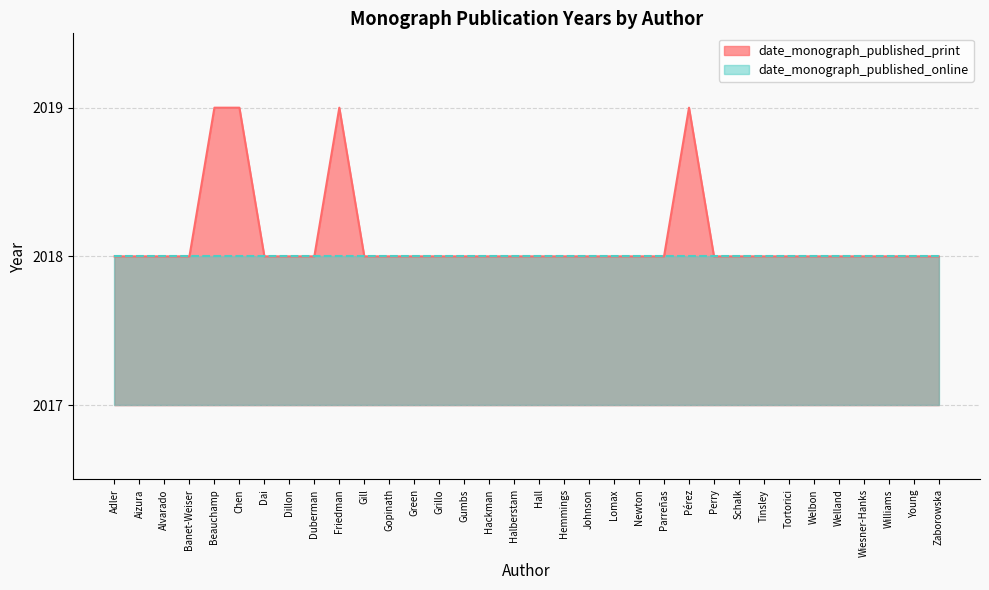

Reading left to right, extract all data points from this chart.

Adler=2018	Aizura=2018	Alvarado=2018	Banet-Weiser=2018	Beauchamp=2019	Chen=2019	Dai=2018	Dillon=2018	Duberman=2018	Friedman=2019	Gill=2018	Gopinath=2018	Green=2018	Grillo=2018	Gumbs=2018	Hackman=2018	Halberstam=2018	Hall=2018	Hemmings=2018	Johnson=2018	Lomax=2018	Newton=2018	Parreñas=2018	Pérez=2019	Perry=2018	Schalk=2018	Tinsley=2018	Tortorici=2018	Welbon=2018	Welland=2018	Wiesner-Hanks=2018	Williams=2018	Young=2018	Zaborowska=2018